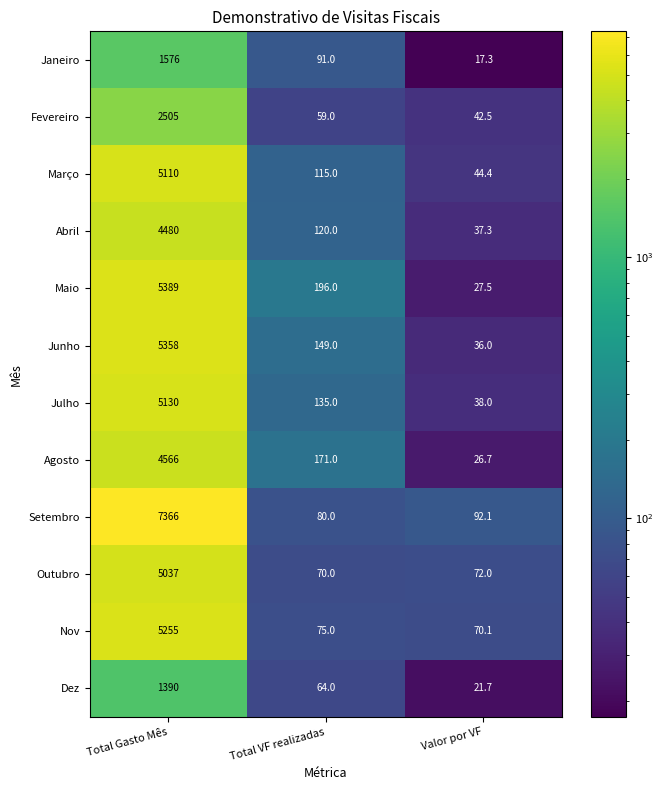

Is it true that Outubro equals 23.0 at Total VF realizadas?

False